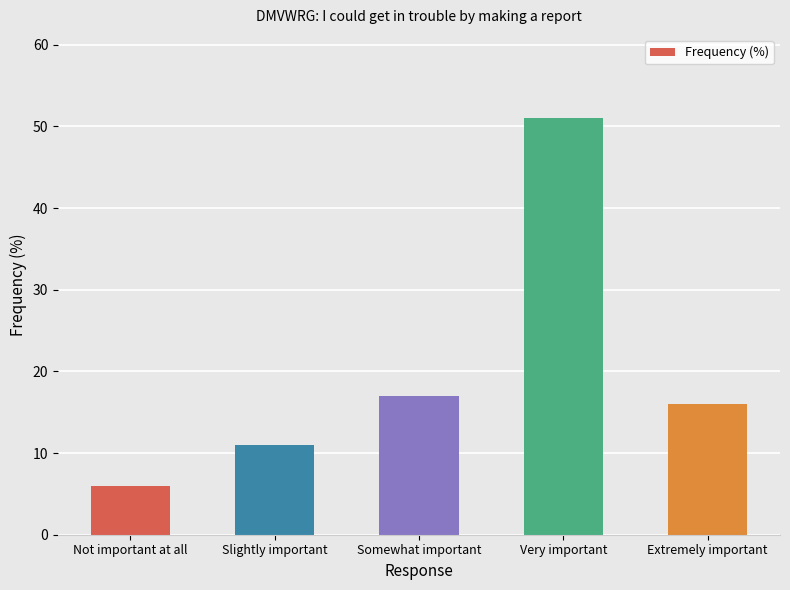

List the labels in order of value, largest first.

Very important, Somewhat important, Extremely important, Slightly important, Not important at all